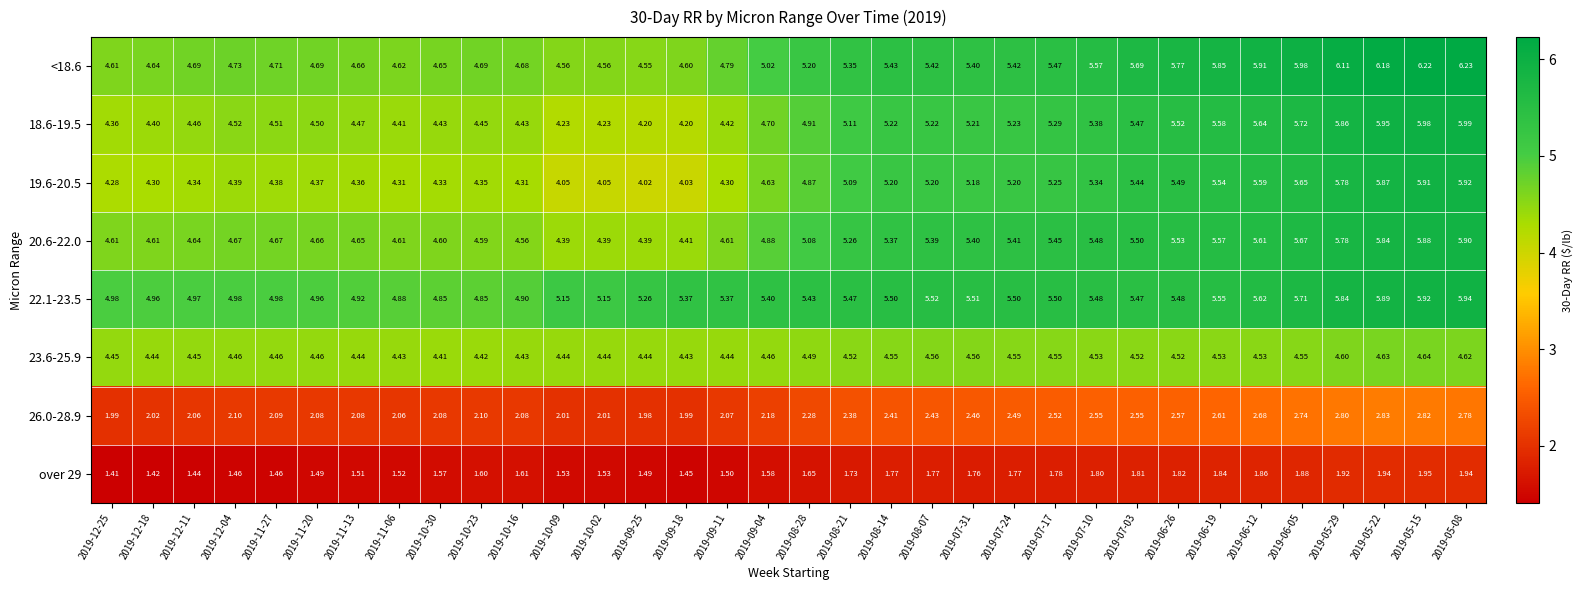

Is the value of 20.6-22.0 at 2019-12-25 greater than the value of 19.6-20.5 at 2019-07-17?

No